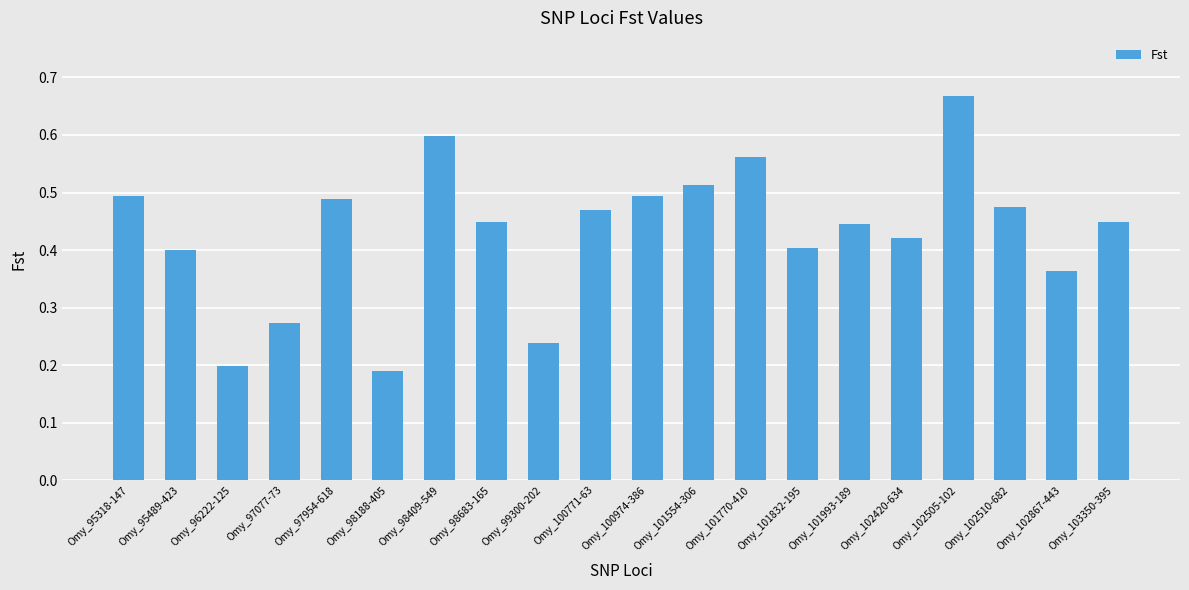

What position from the left is Omy_101993-189?

15